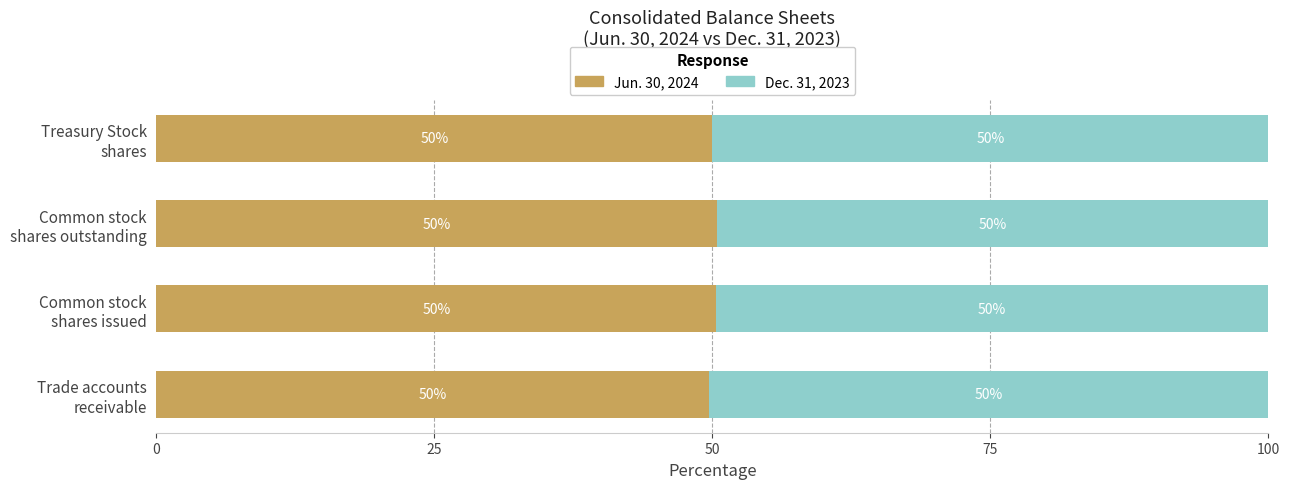

What is the lowest value of the Jun. 30, 2024 series?

49.7